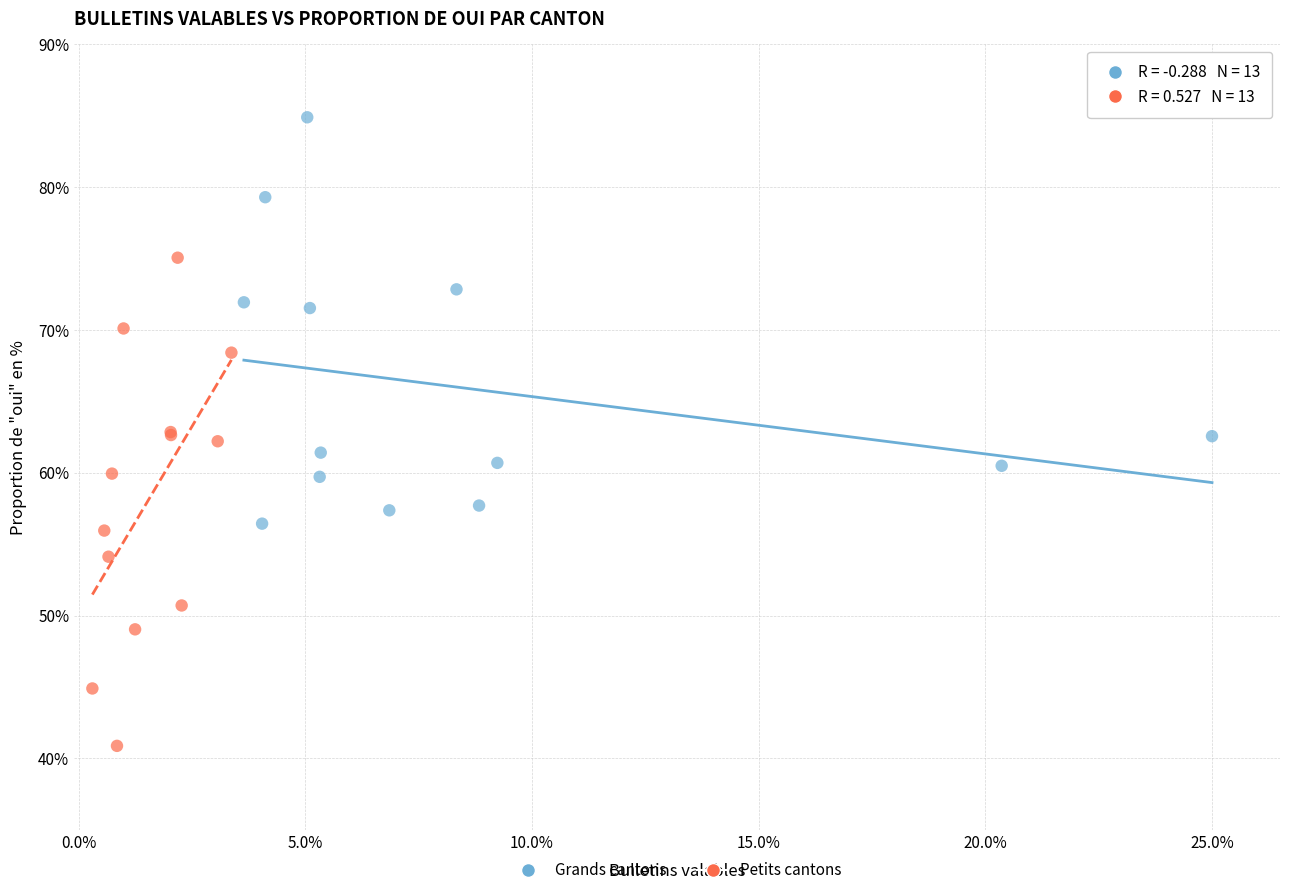

Which series contains the highest Y value?

Grands cantons